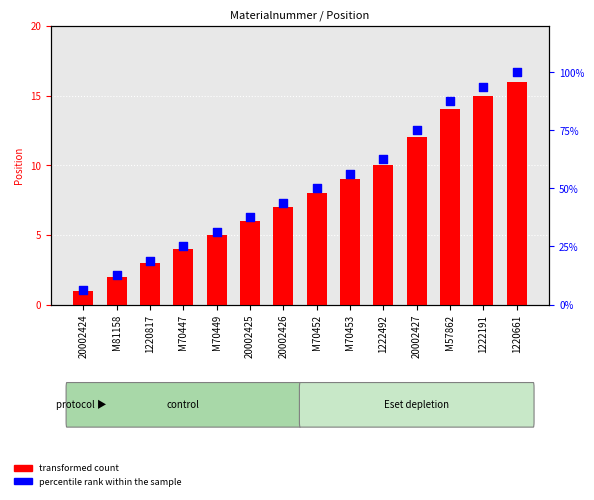

What is the total value across all series at M70453?

65.2